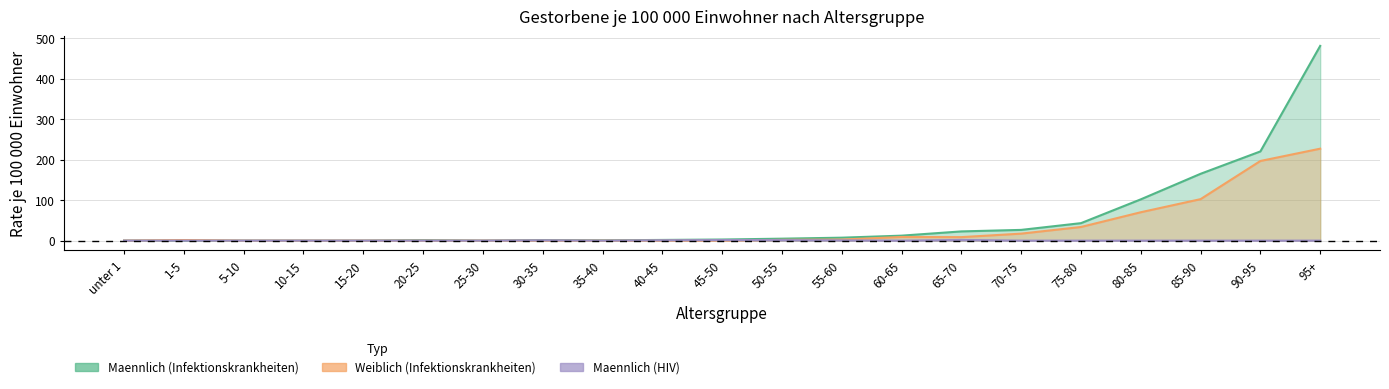

The Weiblich (Infektionskrankheiten) series shows 129.0 at 95+. True or false?

False